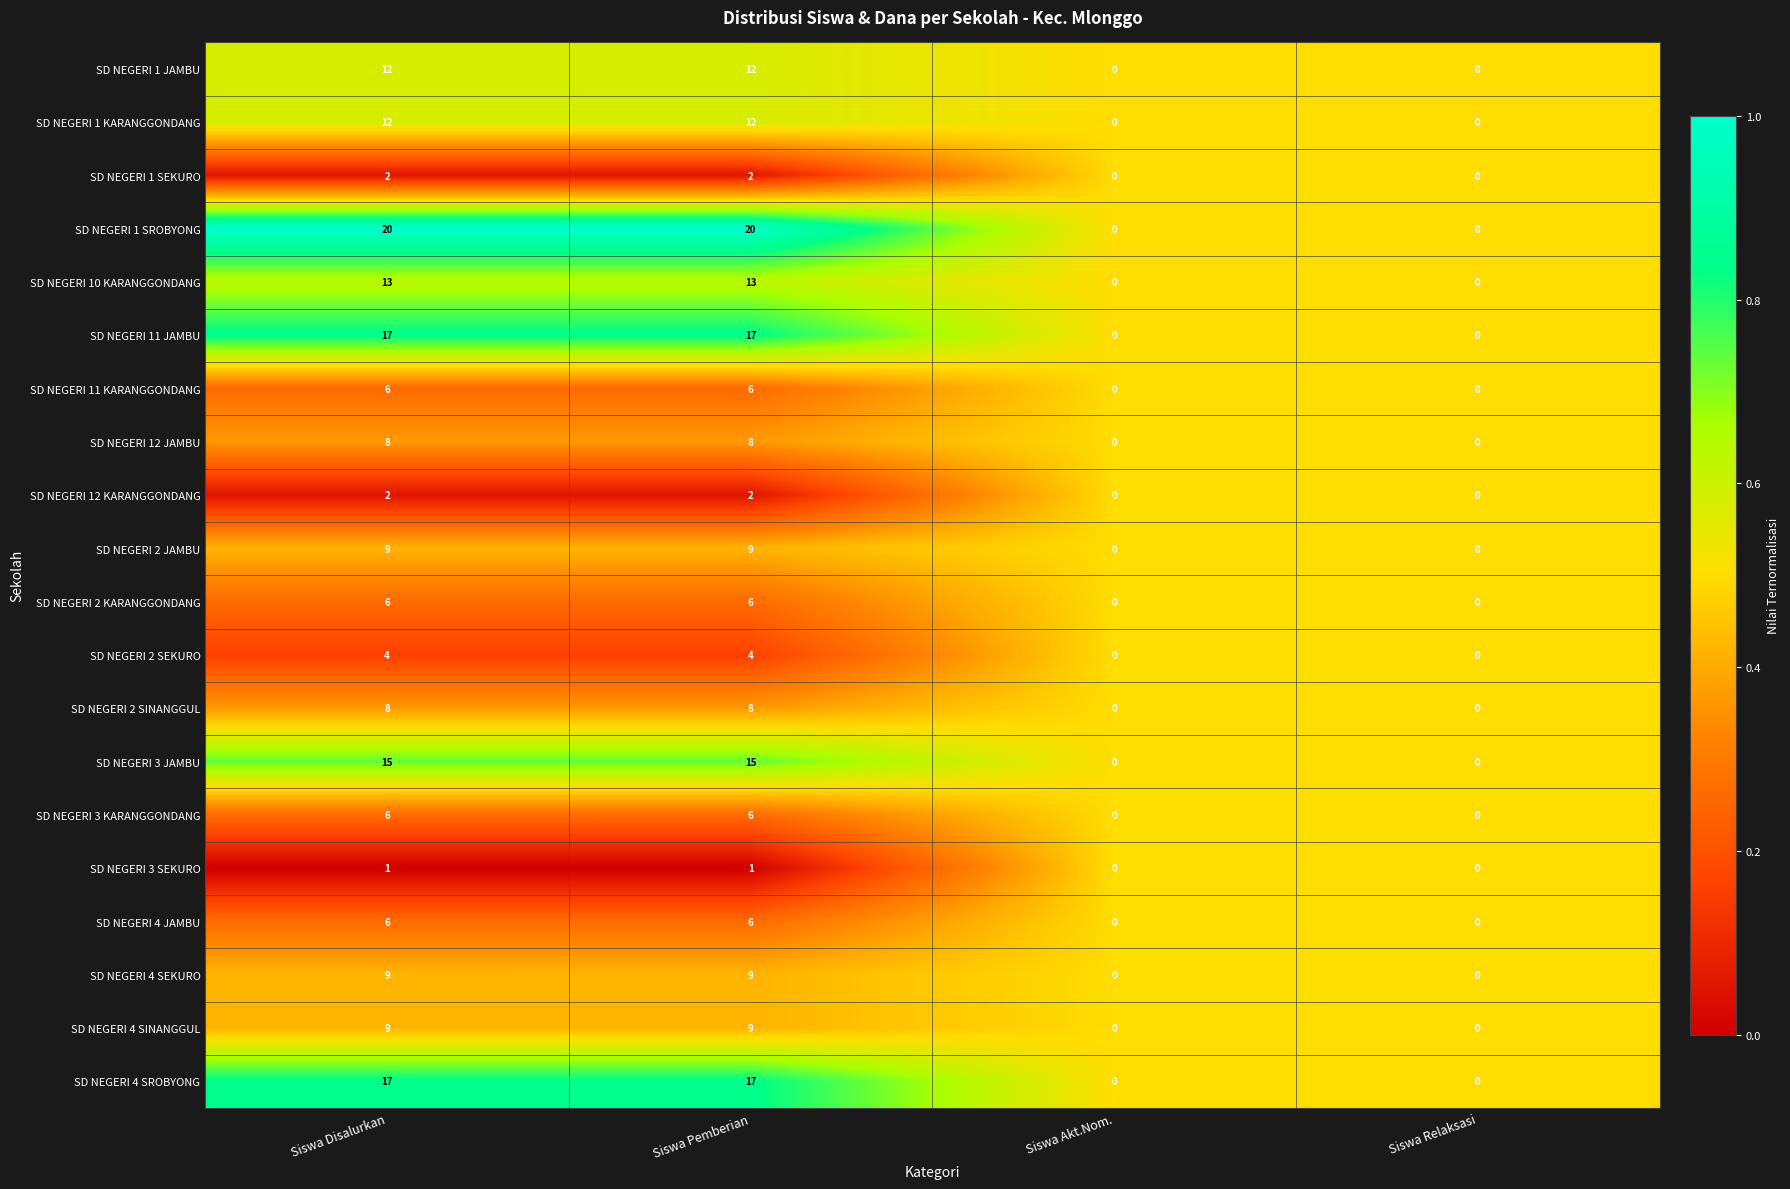

Which series changed the most between Siswa Disalurkan and Siswa Relaksasi?

SD NEGERI 1 SROBYONG